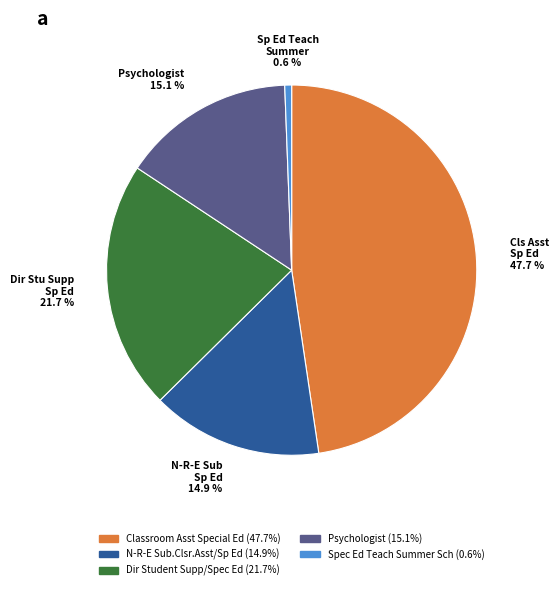

Is it true that Spec Ed Teach Summer Sch is 11% of the pie?

False